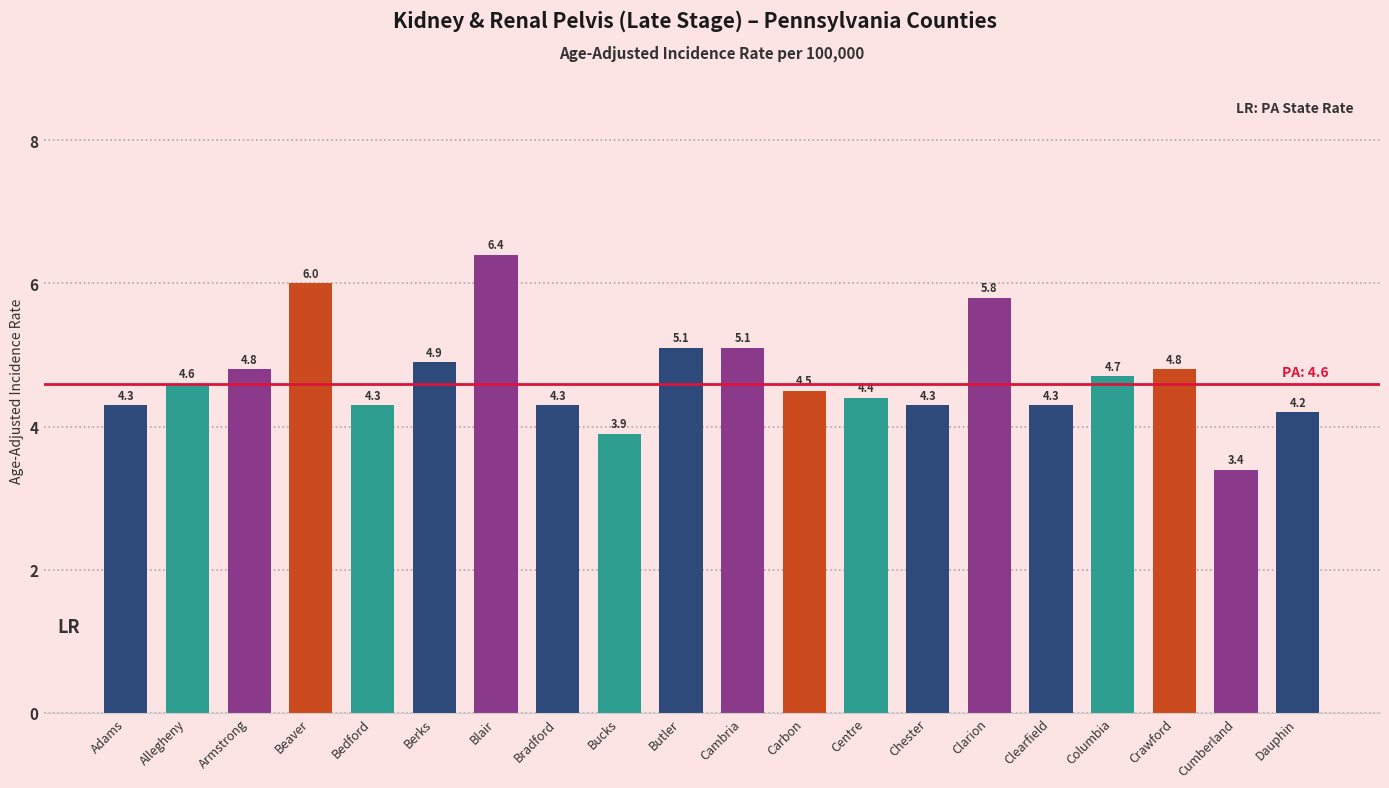

Is it true that the value at Cumberland is 1.1?

False